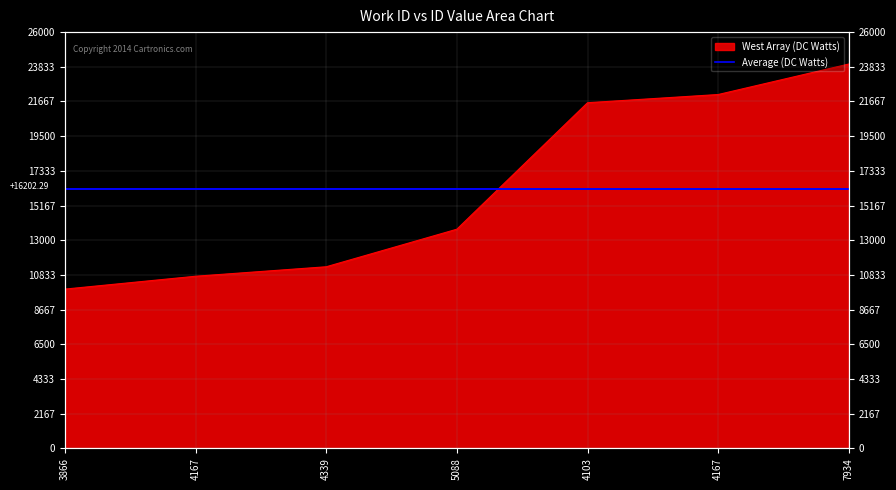

What is the greatest value displayed?

24007